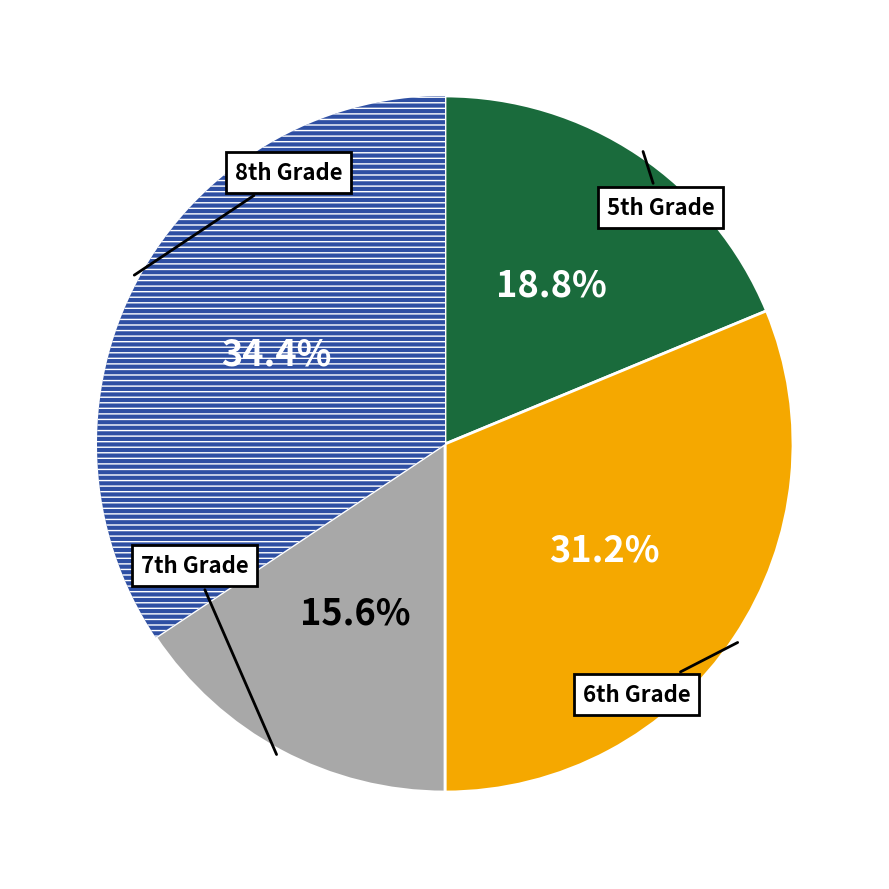

Is there any slice that represents more than half of the pie?

No